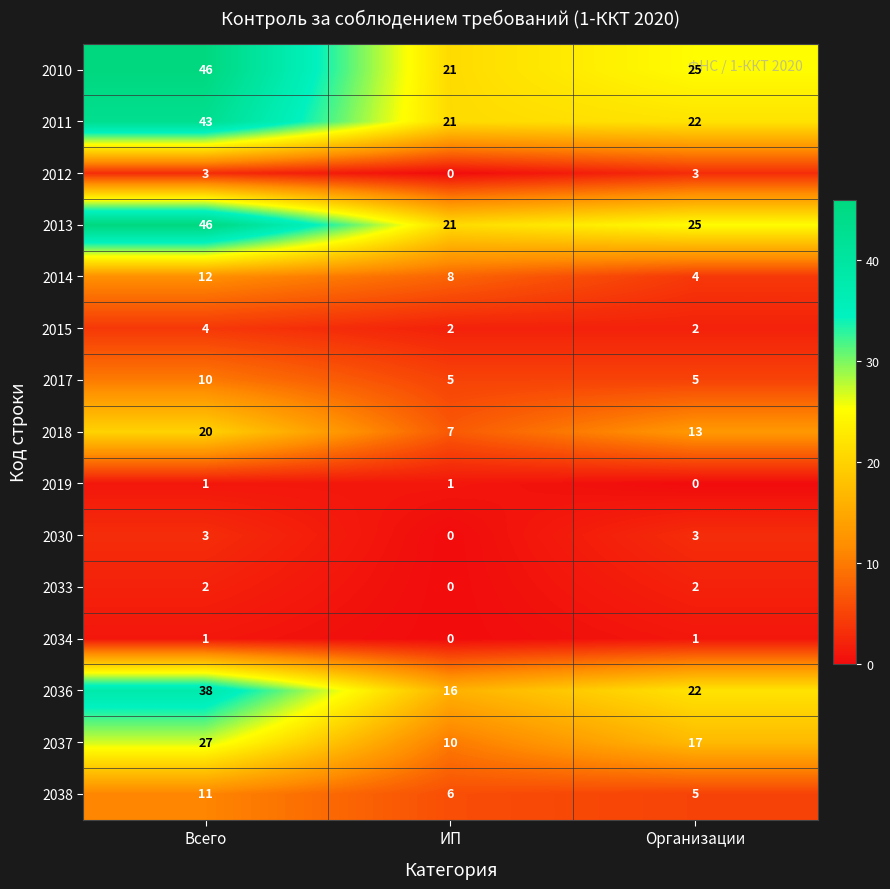

Count the number of data series in this chart.

15